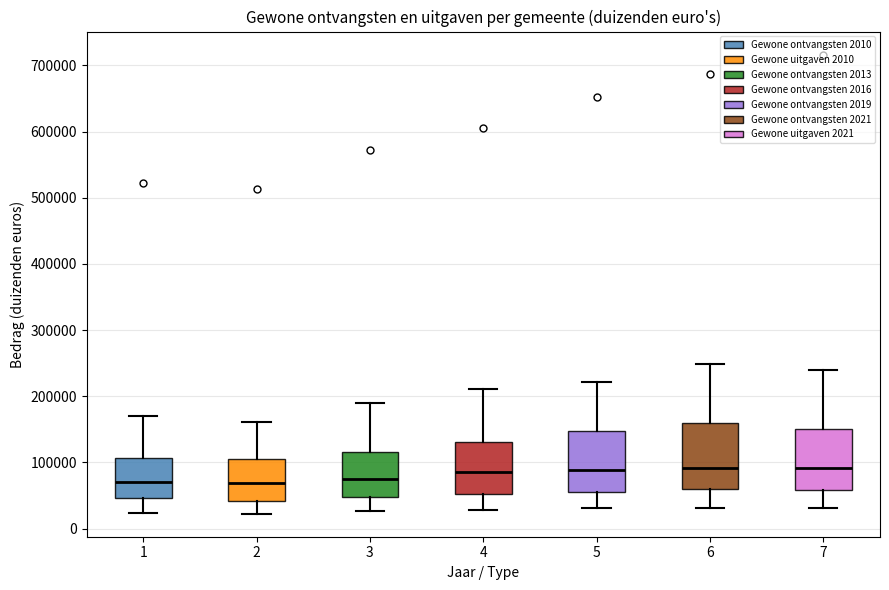

Reading left to right, transcribe this box plot: for each box, give where its median line is, the range the box spans, and where its two whiskers end, as read against the y-axis. The values are not printed on the chart, so give them approximately, as read against the axis.

1: median 70000, box 50000 to 110000, whiskers 20000 to 170000
2: median 70000, box 40000 to 100000, whiskers 20000 to 160000
3: median 80000, box 50000 to 120000, whiskers 30000 to 190000
4: median 90000, box 50000 to 130000, whiskers 30000 to 210000
5: median 90000, box 60000 to 150000, whiskers 30000 to 220000
6: median 90000, box 60000 to 160000, whiskers 30000 to 250000
7: median 90000, box 60000 to 150000, whiskers 30000 to 240000